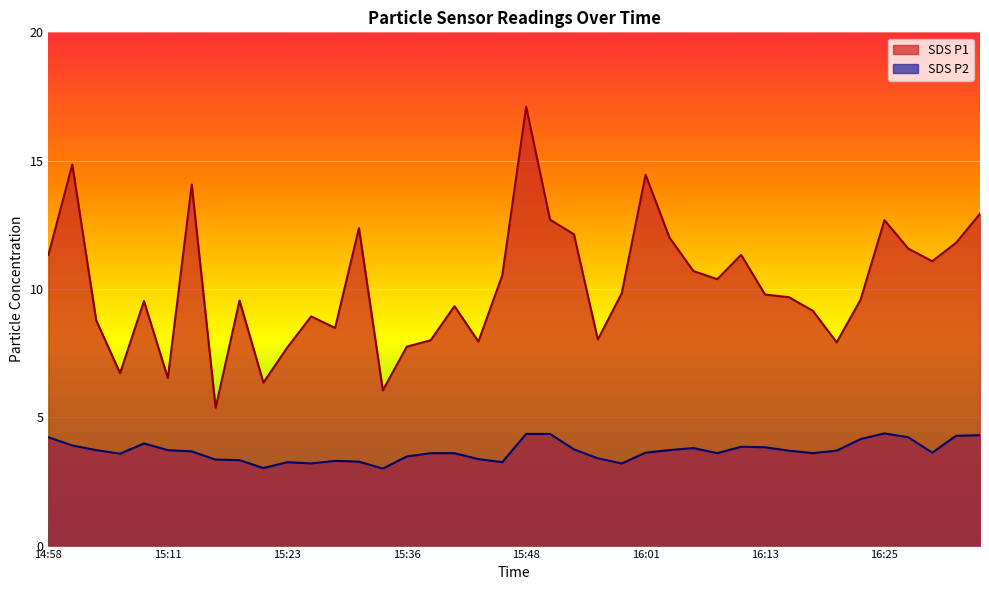

What is the minimum value for SDS_P1?

5.4